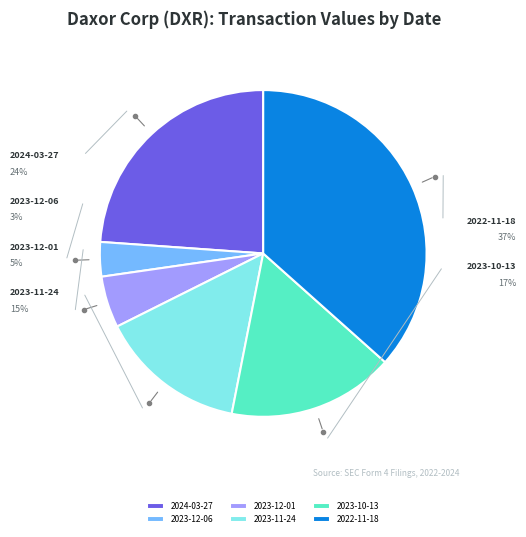

To the nearest percent, what is the combined percentage of 2023-12-06 and 2023-10-13?

20%